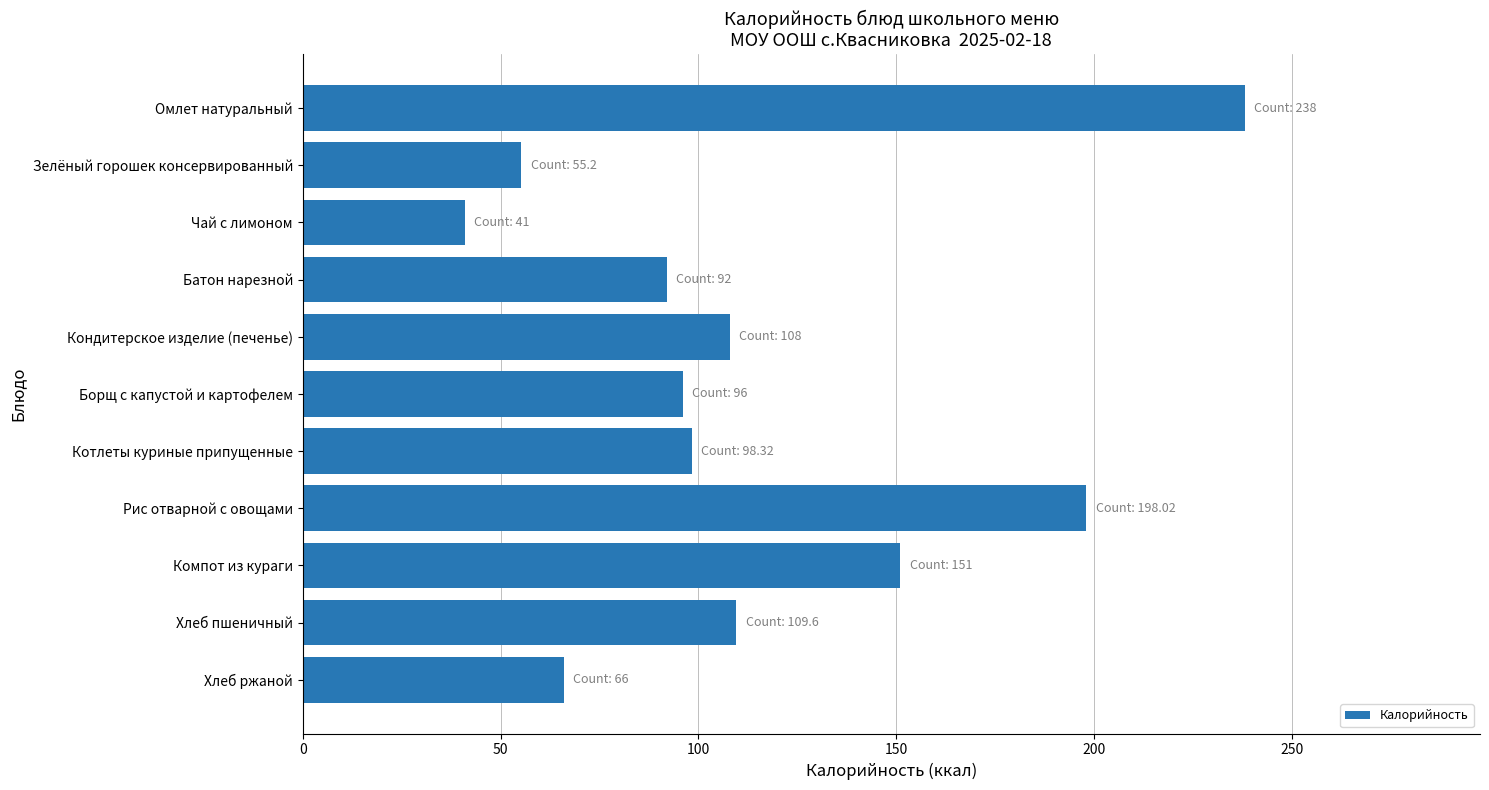

Does the chart contain any negative values?

No